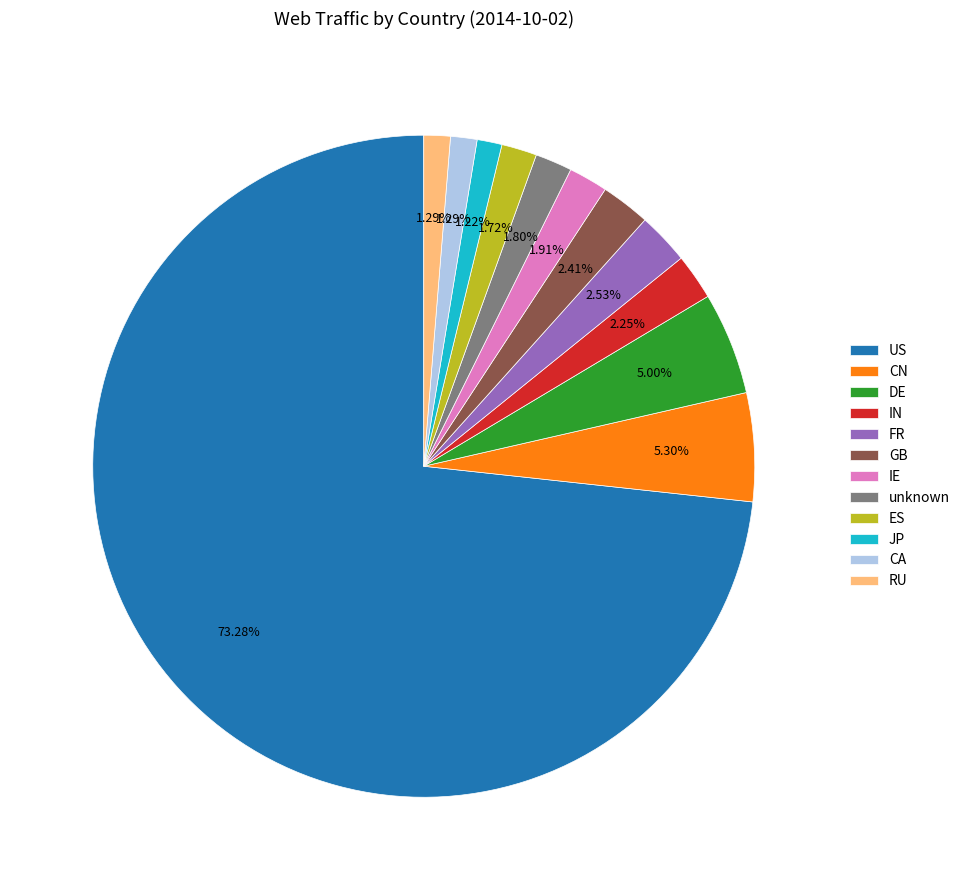

Is it true that GB is 16% of the pie?

False